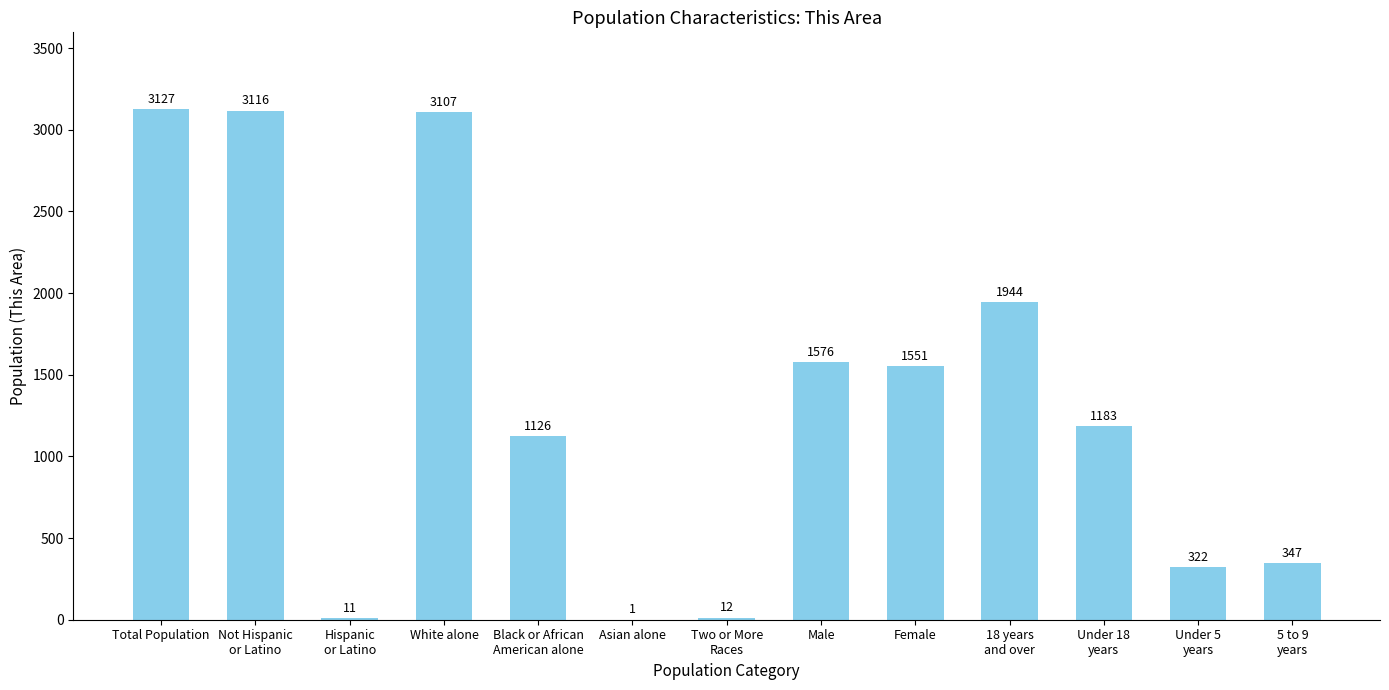

Reading left to right, what are all the values shown in this chart?

3127	3116	11	3107	1126	1	12	1576	1551	1944	1183	322	347